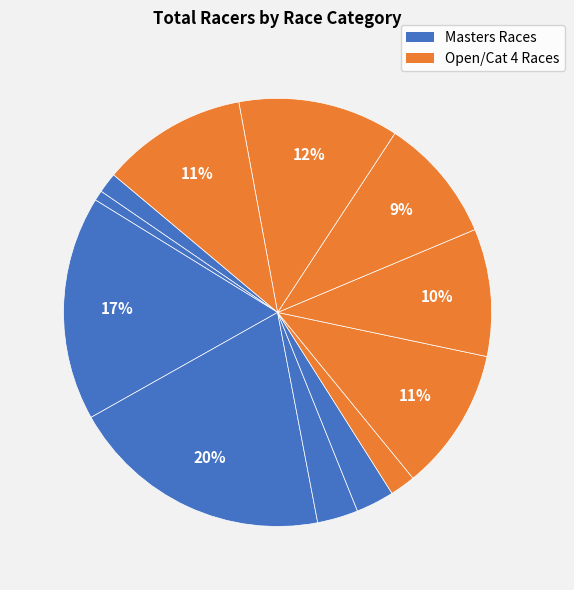

To the nearest percent, what is the average slice percentage?

8%